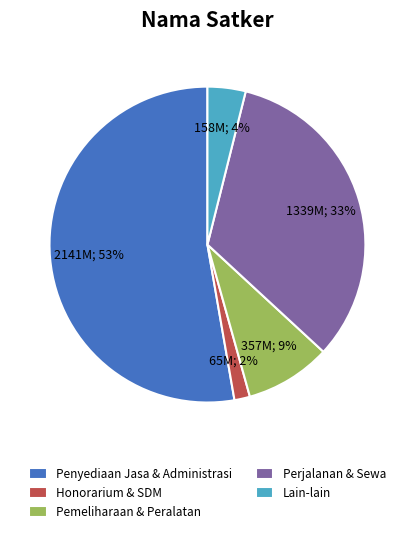

Which slice is the smallest?

Honorarium & SDM